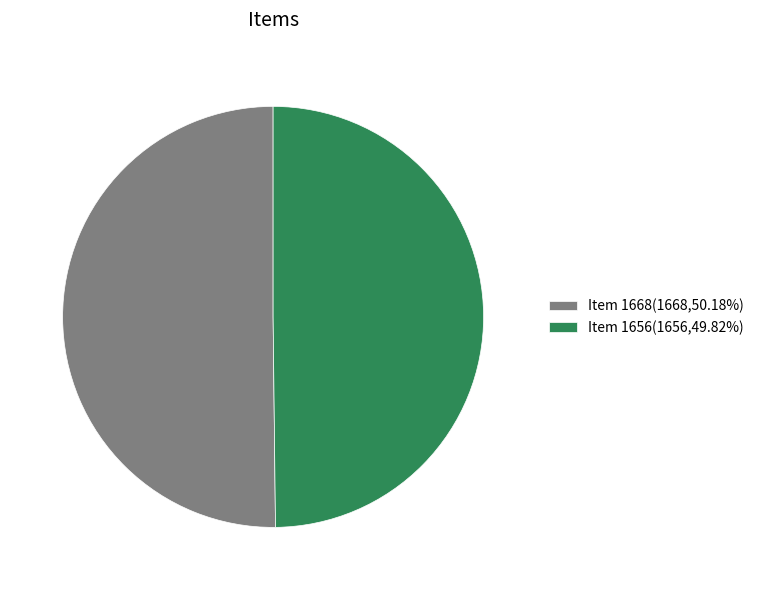

Do Item 1656(1656,49.82%) and Item 1668(1668,50.18%) together represent more than half of the pie?

Yes